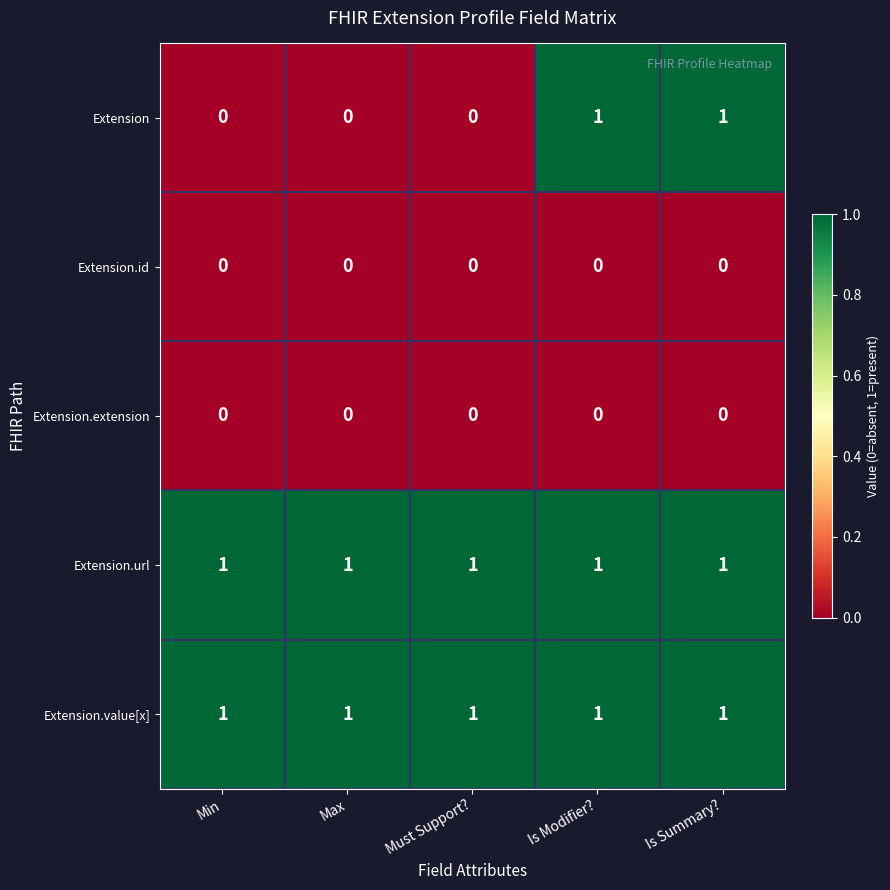

Which series has the widest spread of values?

Extension